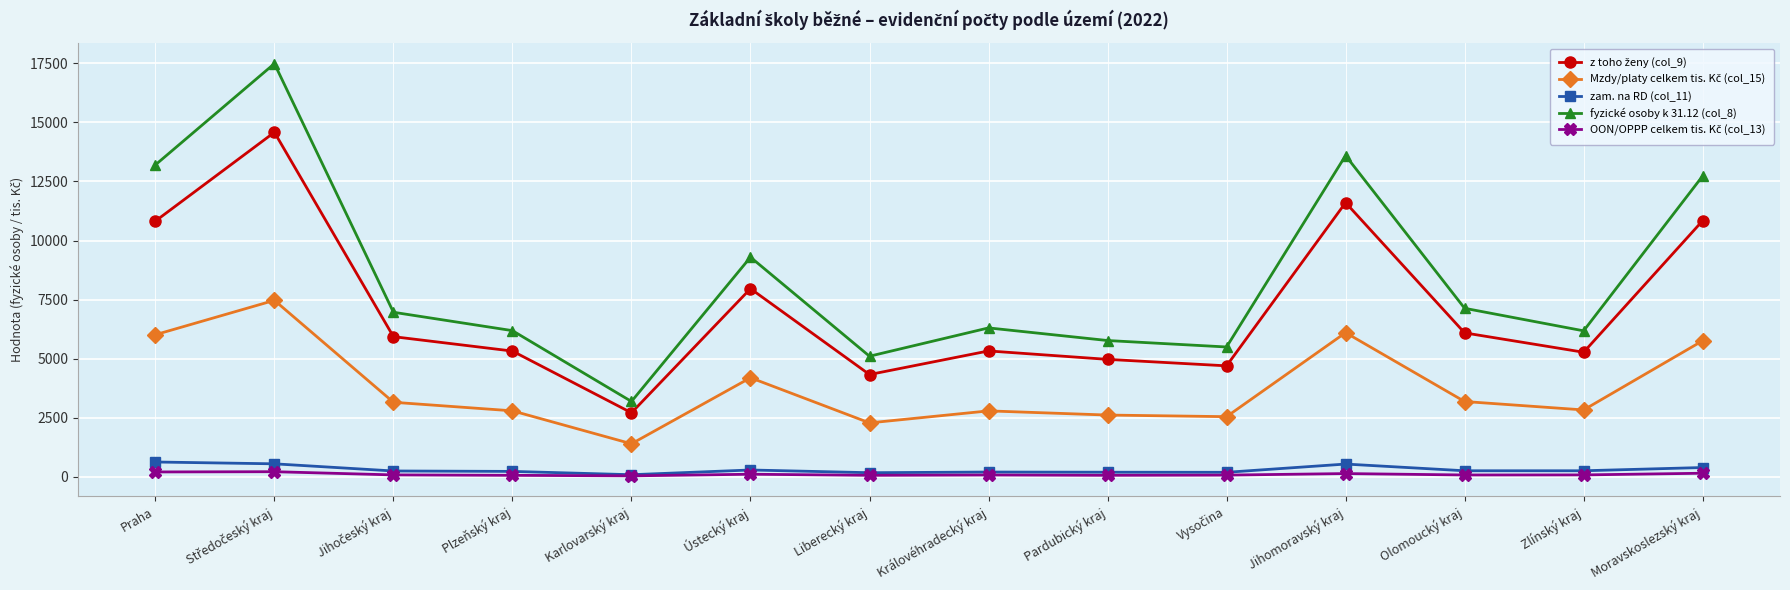

What is the maximum value shown in the chart?

17487.0